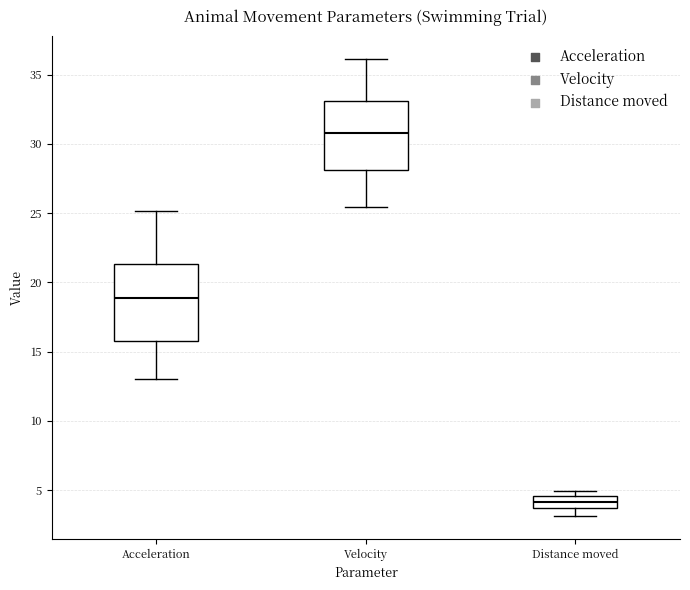

Reading left to right, read every box against the y-axis: the position of its median line, the range the box covers, and the ends of its whiskers. The values are not printed on the chart, so give them approximately, as read against the axis.

Acceleration: median 19.0, box 16.0 to 21.5, whiskers 13.0 to 25.0
Velocity: median 31.0, box 28.0 to 33.0, whiskers 25.5 to 36.0
Distance moved: median 4.0, box 3.5 to 4.5, whiskers 3.0 to 5.0